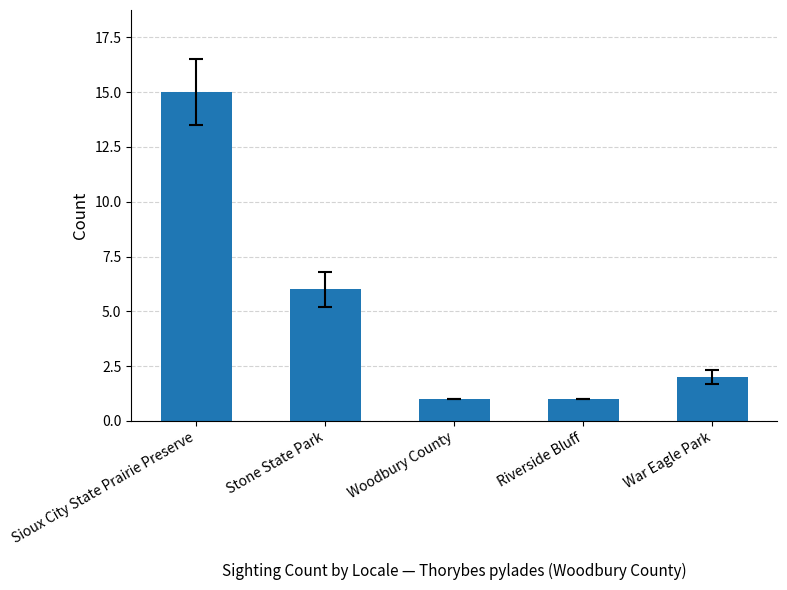

Count the number of data series in this chart.

1